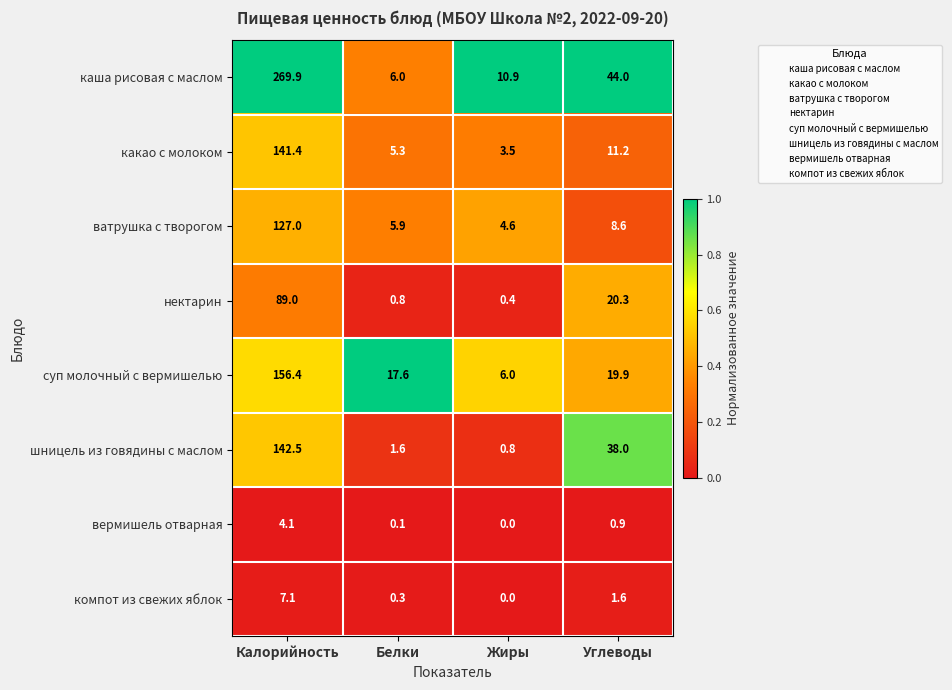

At how many categories does at least one series exceed 0?

4